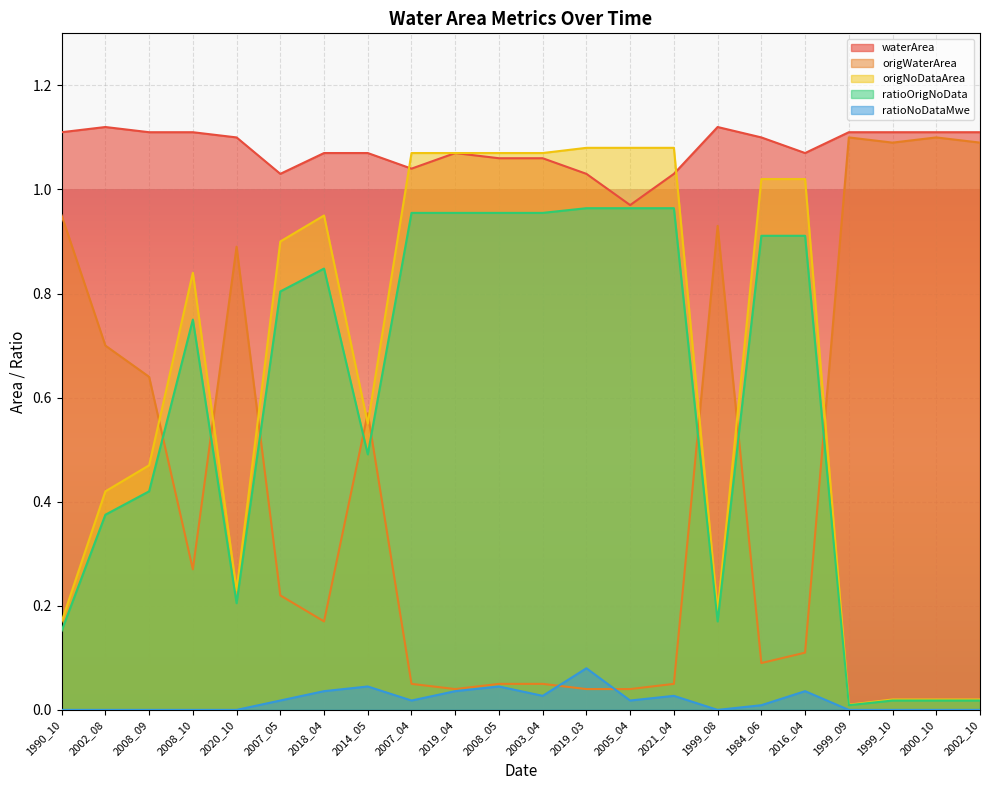

What is the difference between the maximum and second lowest values in the origNoDataArea series?

1.1